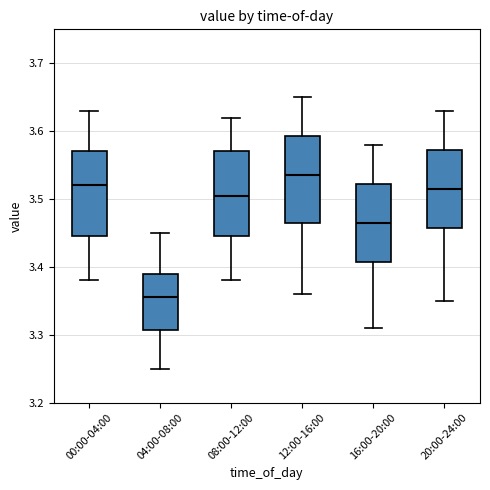

Reading left to right, read every box against the y-axis: the position of its median line, the range the box covers, and the ends of its whiskers. The values are not printed on the chart, so give them approximately, as read against the axis.

00:00-04:00: median 3.52, box 3.45 to 3.57, whiskers 3.38 to 3.63
04:00-08:00: median 3.36, box 3.31 to 3.39, whiskers 3.25 to 3.45
08:00-12:00: median 3.51, box 3.45 to 3.57, whiskers 3.38 to 3.62
12:00-16:00: median 3.54, box 3.47 to 3.59, whiskers 3.36 to 3.65
16:00-20:00: median 3.47, box 3.41 to 3.52, whiskers 3.31 to 3.58
20:00-24:00: median 3.52, box 3.46 to 3.57, whiskers 3.35 to 3.63